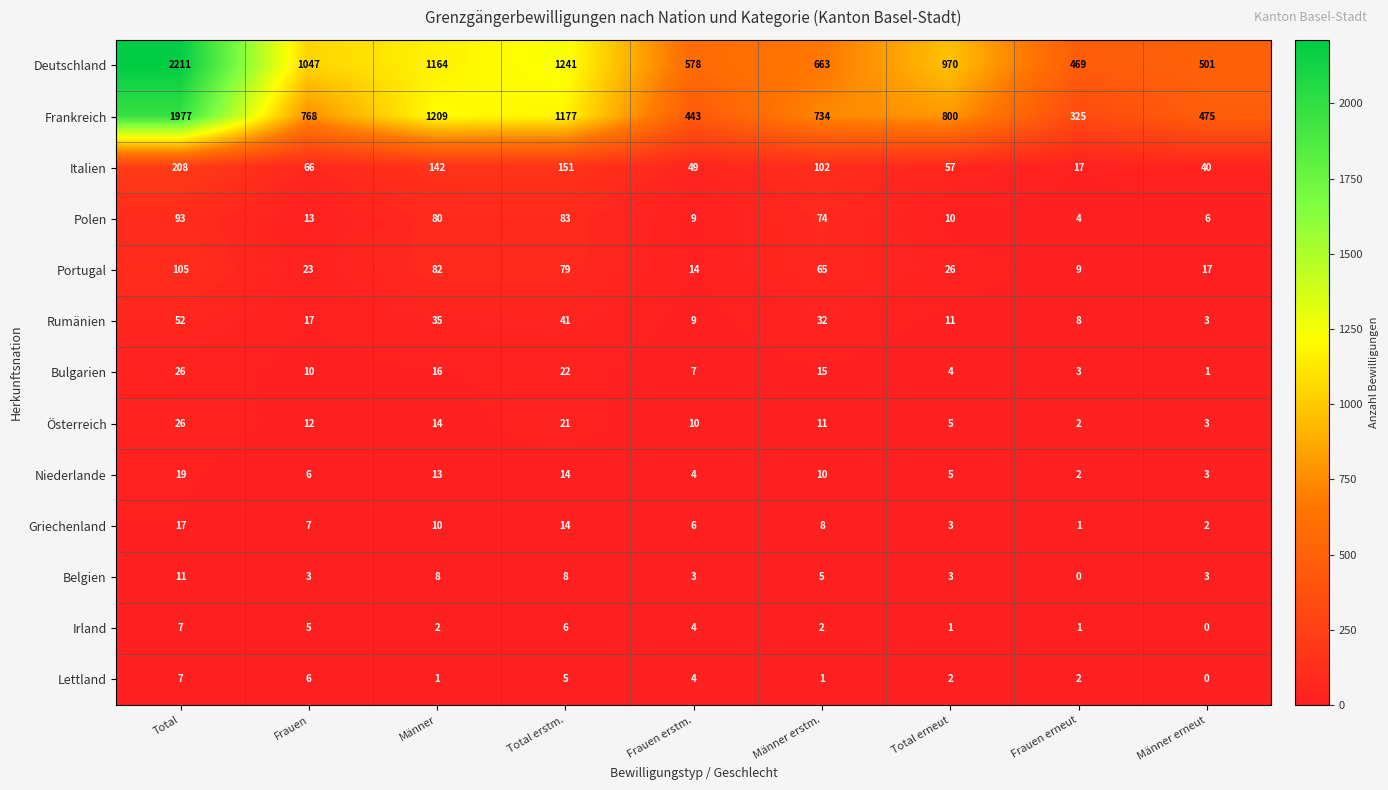

What is the difference between the highest and lowest values at Total erstm.?

1236